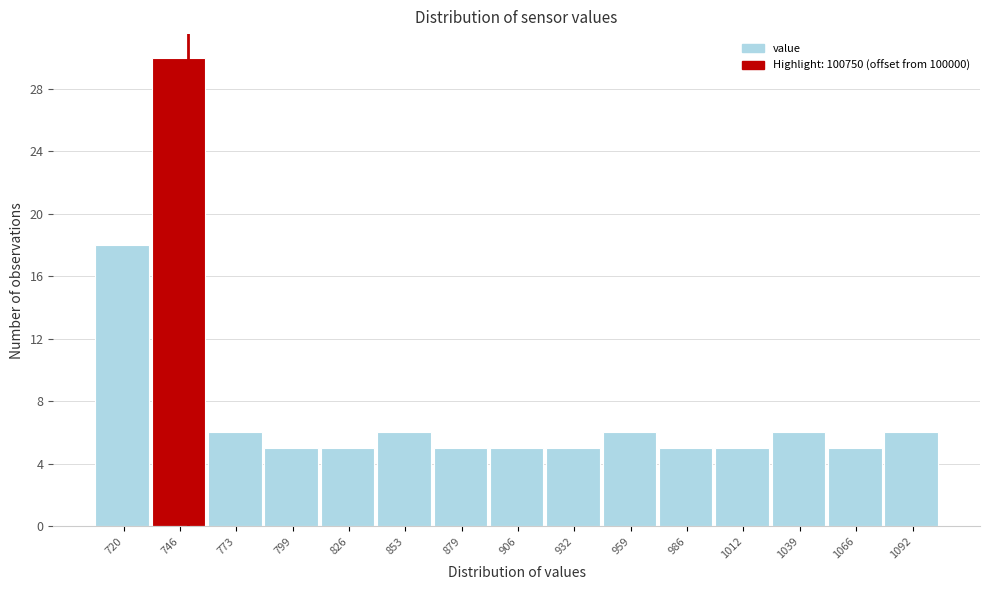

Reading right to left, transcribe all the data shown in this chart.

1092=6	1066=5	1039=6	1012=5	986=5	959=6	932=5	906=5	879=5	853=6	826=5	799=5	773=6	746=30	720=18